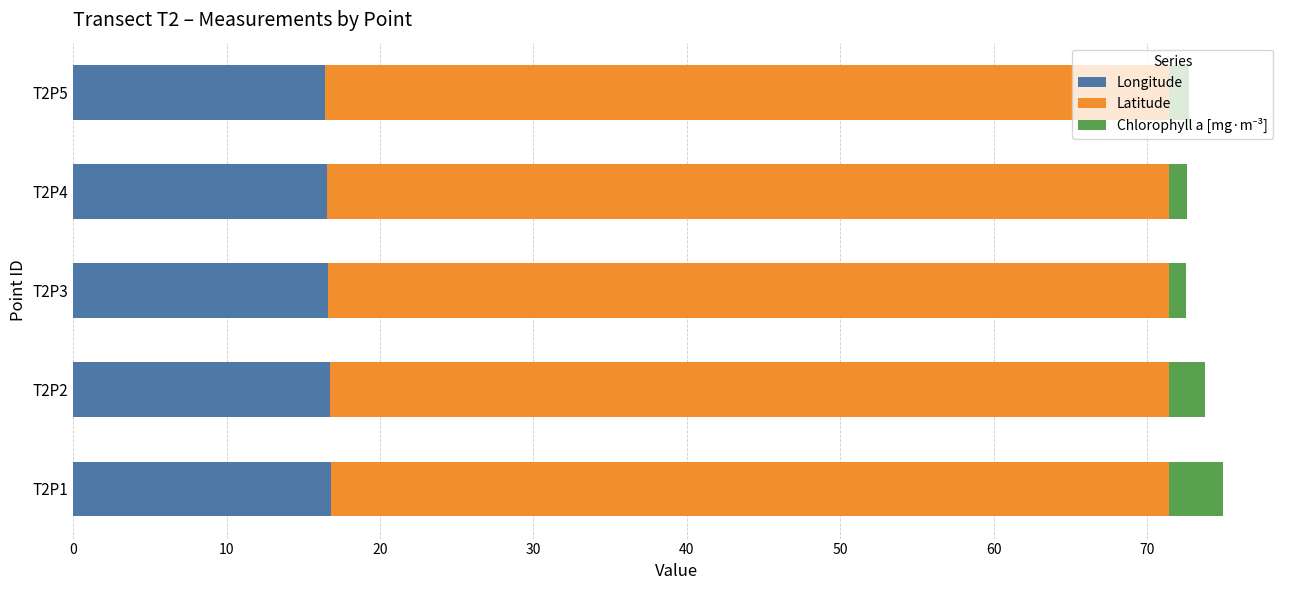

What is the total value across all series at T2P2?

73.8